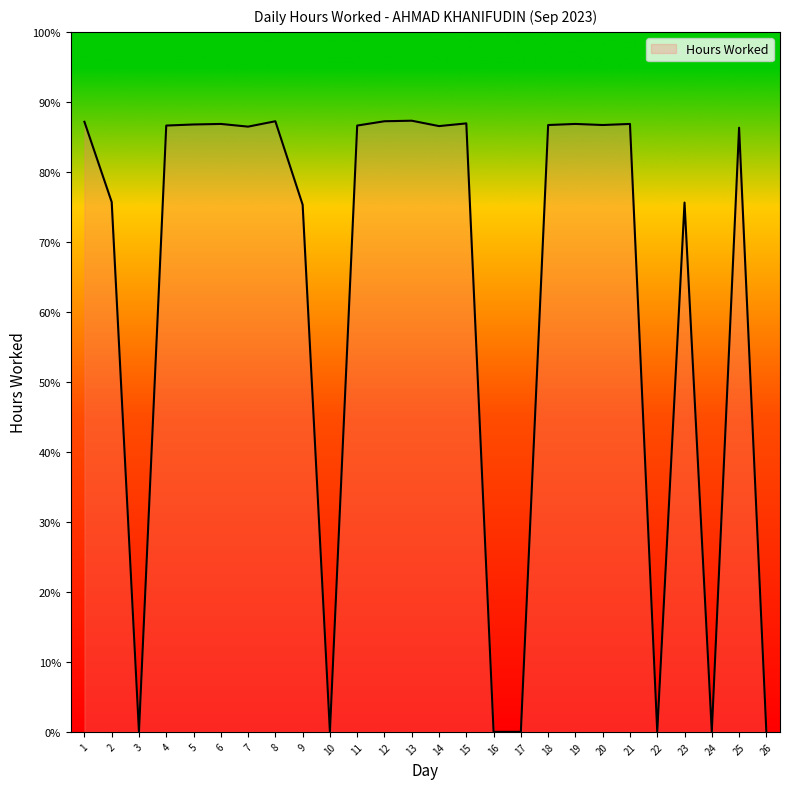

What is the value of the 14th point from the left?

11.2